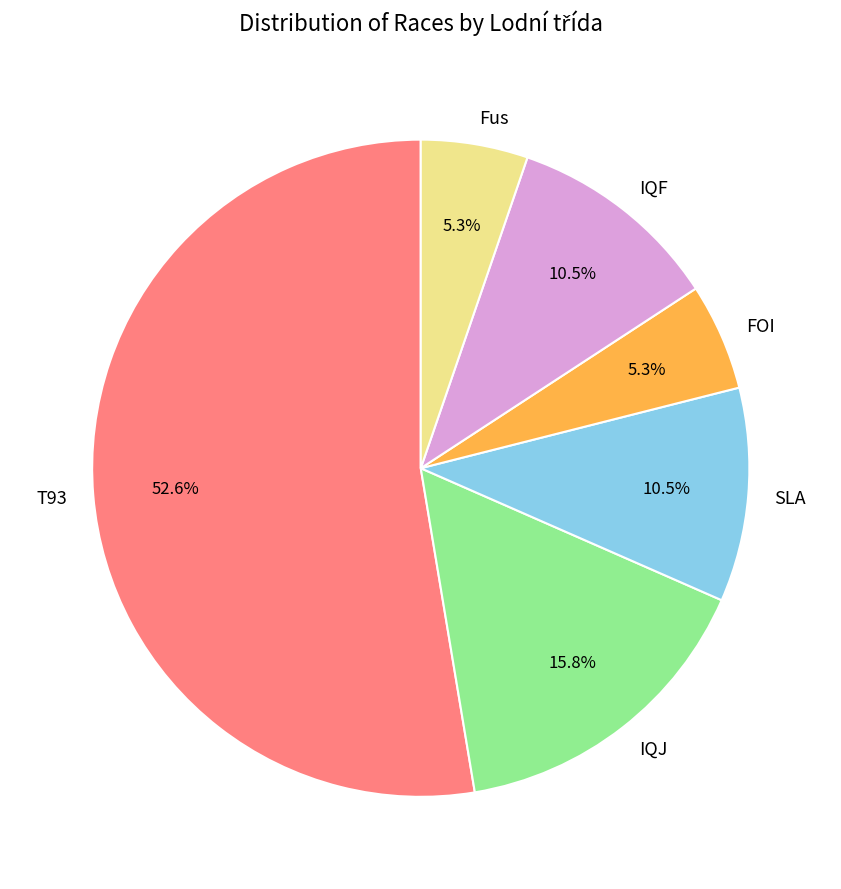

Does FOI account for over 50% of the chart?

No